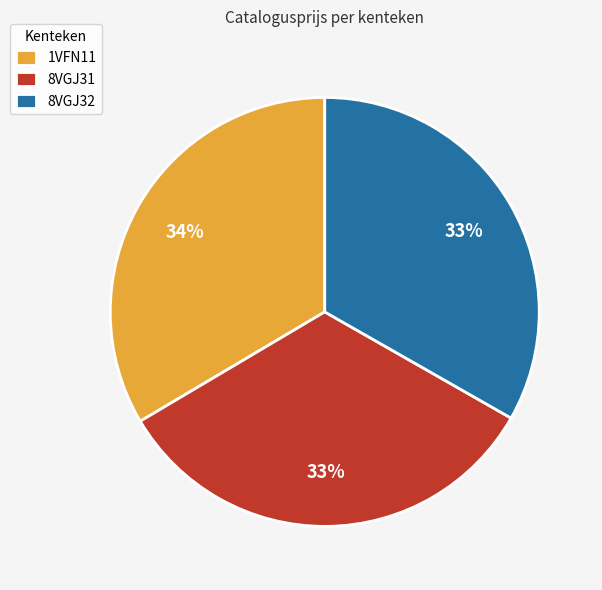

To the nearest percent, what portion does 8VGJ31 represent?

33%